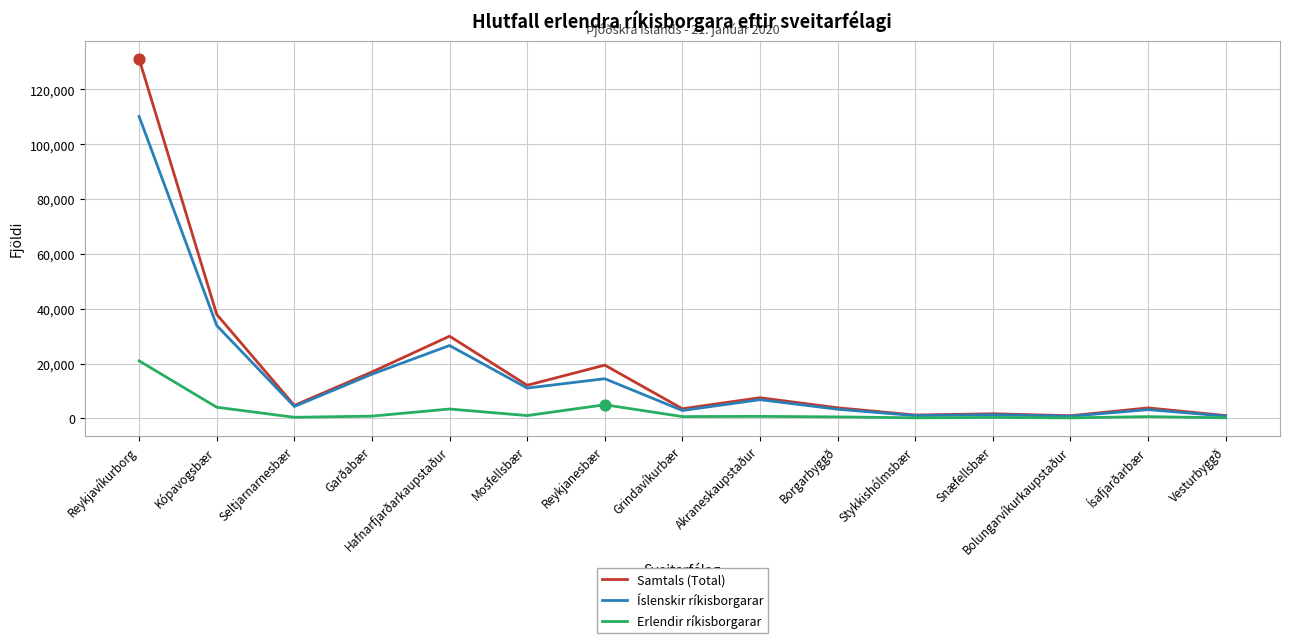

At which category is the sum across all series the highest?

Reykjavíkurborg